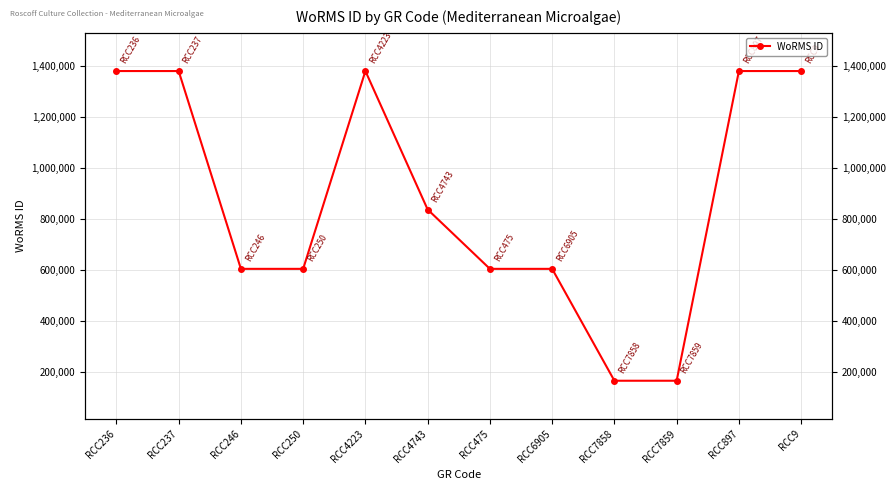

Does the chart have visible grid lines?

Yes